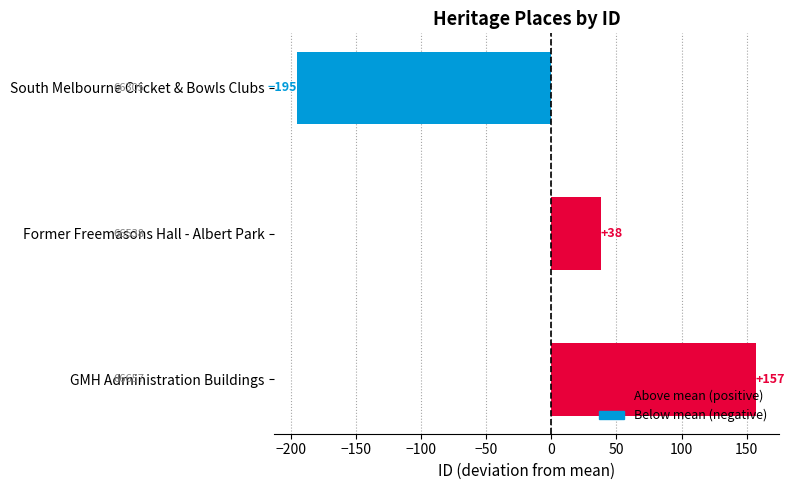

How many values are between -195 and 157?

3